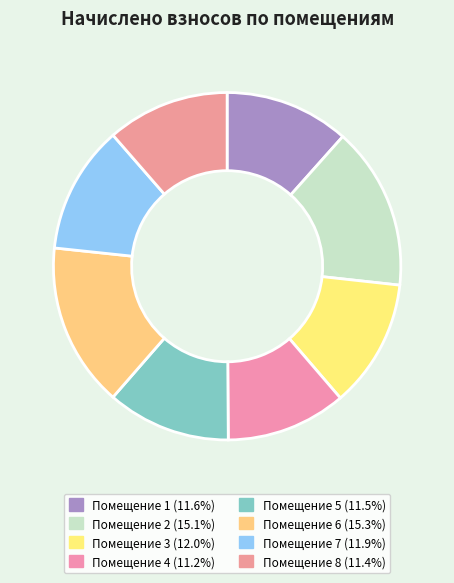

Count the number of slices in the pie.

8